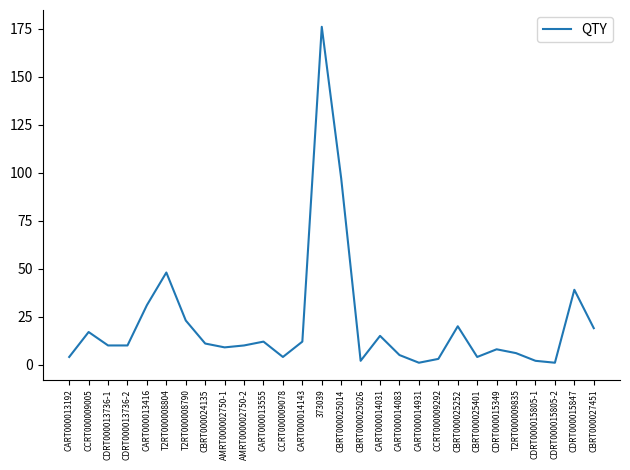

At which label is the value closest to 88?

CBRT000025014